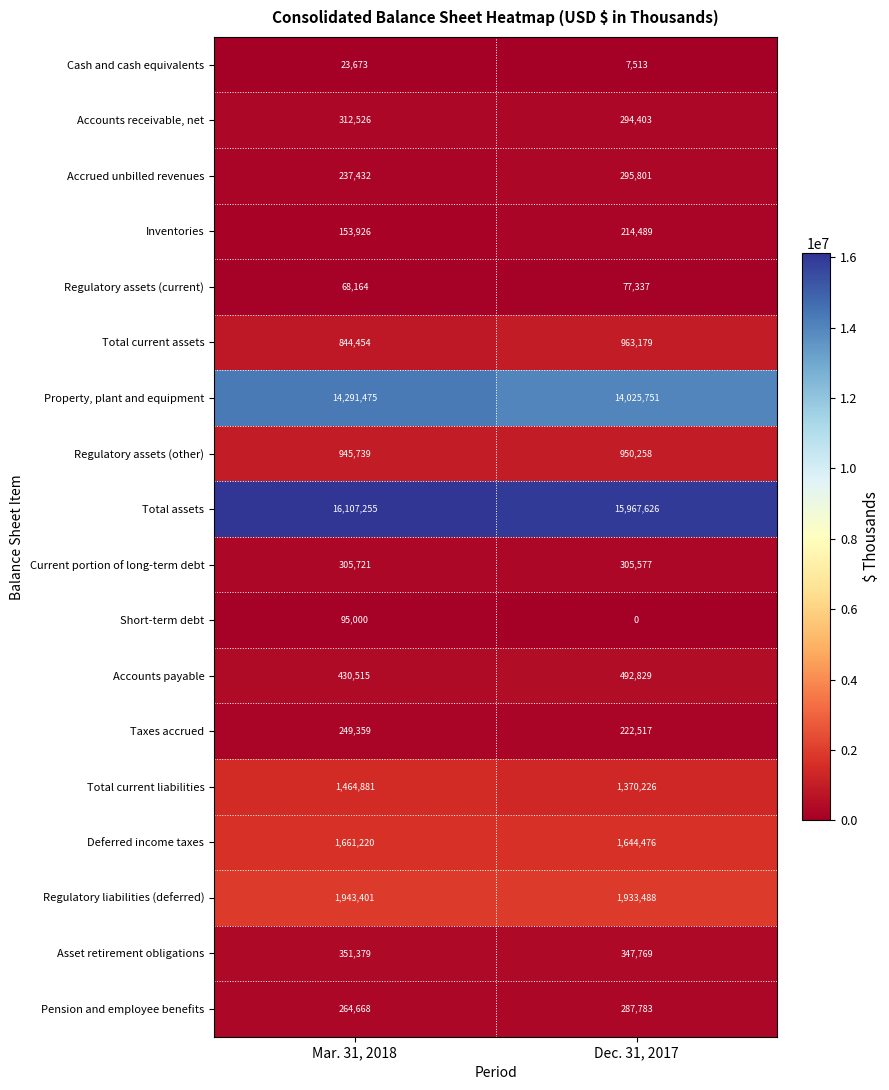

How many data points does each series have?

2